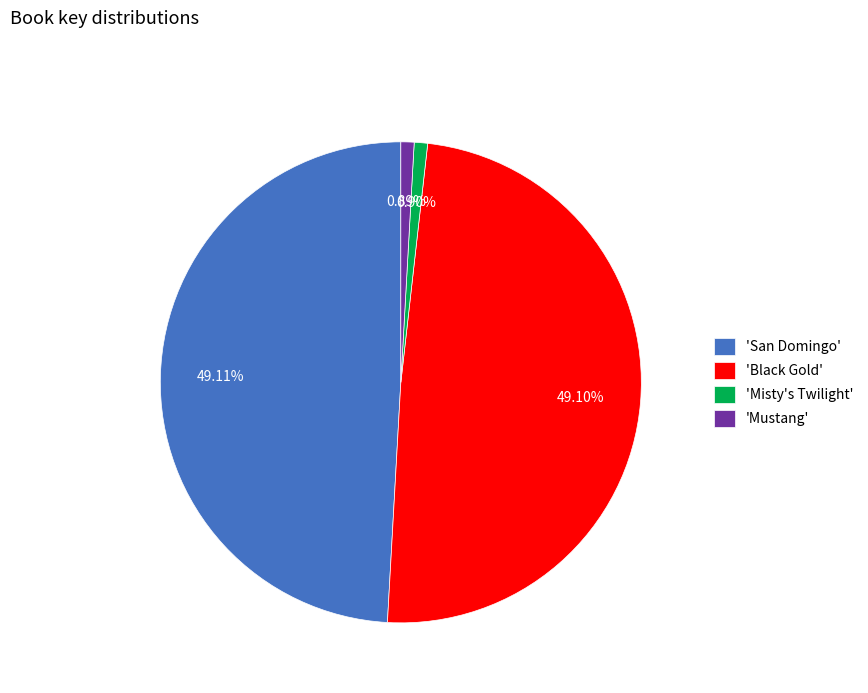

Between 'Misty's Twilight' and 'San Domingo', which is larger?

'San Domingo'